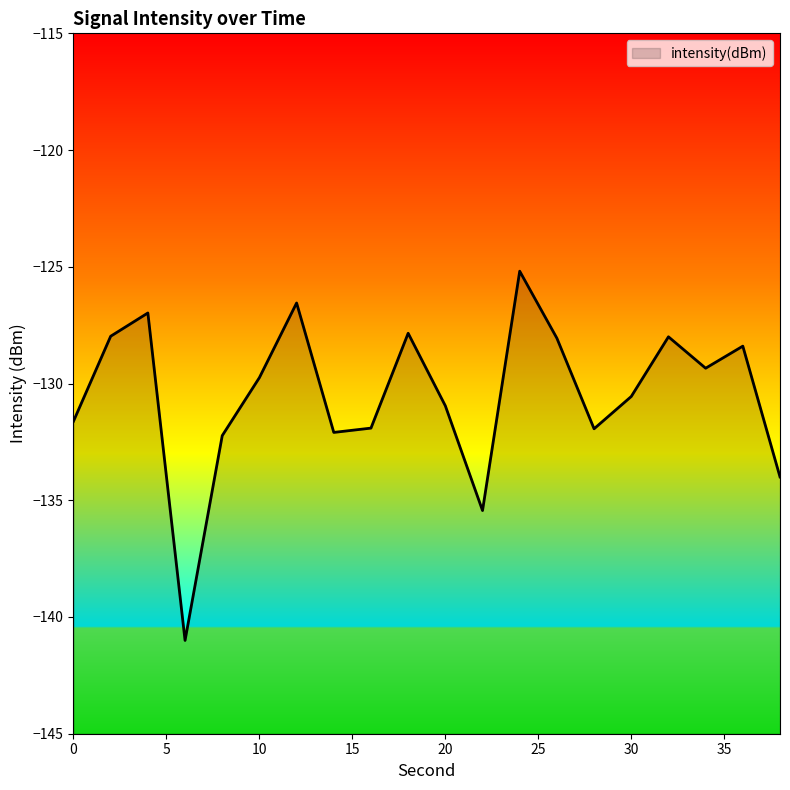

True or false: there are more than 1 points higher than both neighbors.

True